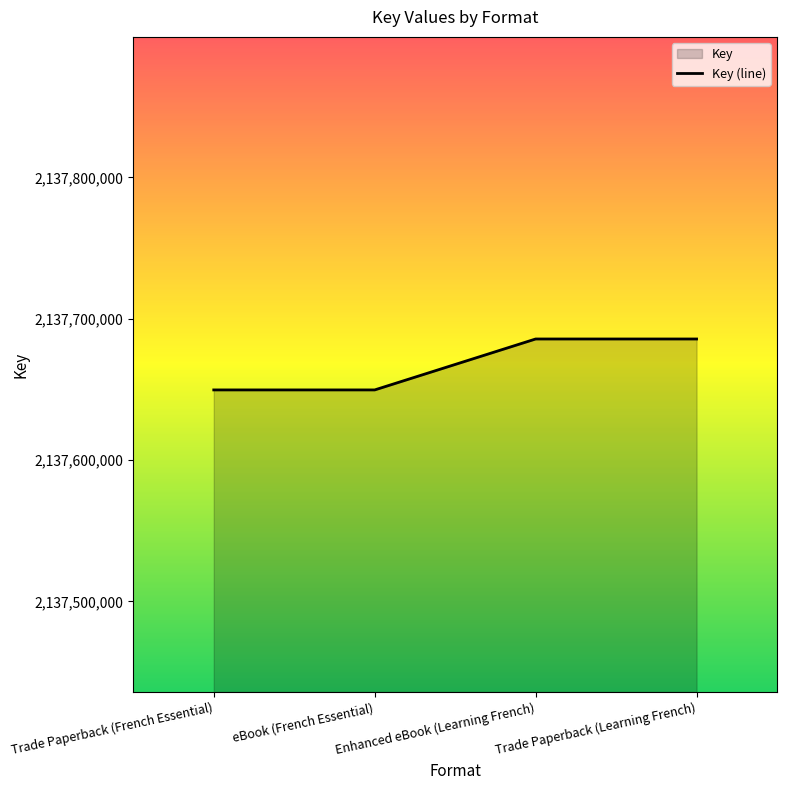

The value at Enhanced eBook (Learning French) is 1287161147. True or false?

False